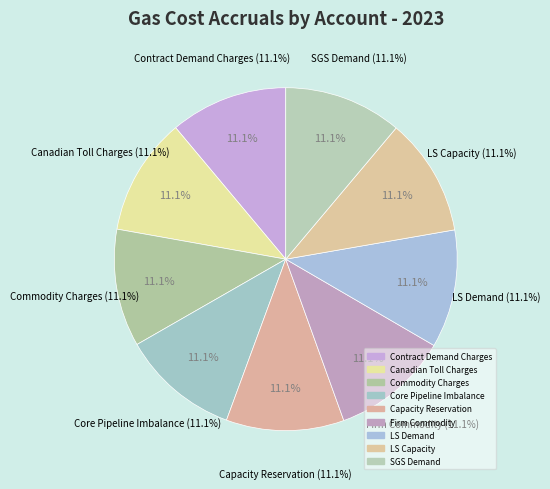

Count the number of slices in the pie.

9